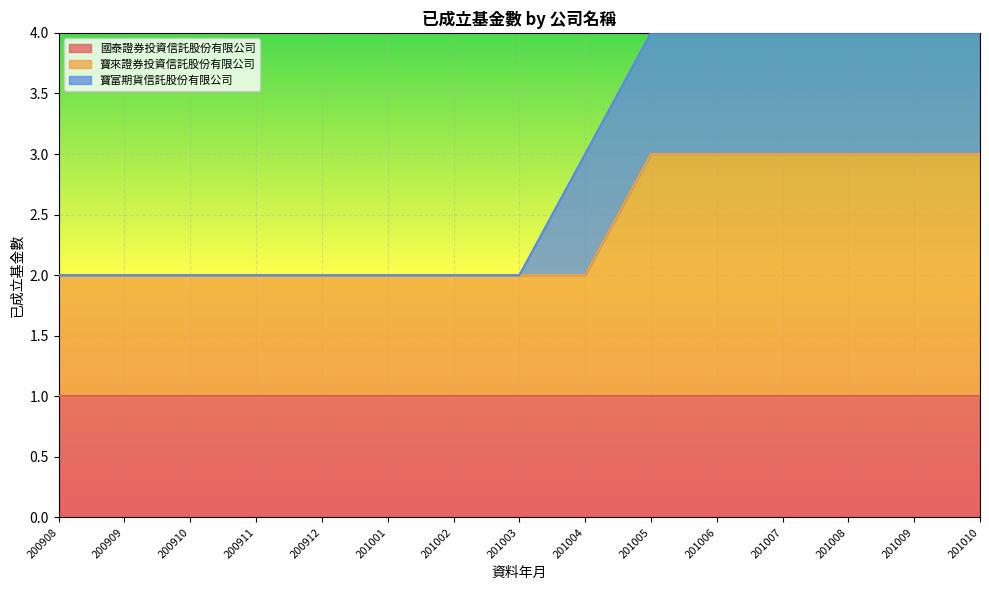

Reading left to right, transcribe all the data shown in this chart.

國泰證券投資信託股份有限公司: 1	1	1	1	1	1	1	1	1	1	1	1	1	1	1
寶來證券投資信託股份有限公司: 1	1	1	1	1	1	1	1	1	2	2	2	2	2	2
寶富期貨信託股份有限公司: 0	0	0	0	0	0	0	0	1	1	1	1	1	1	1